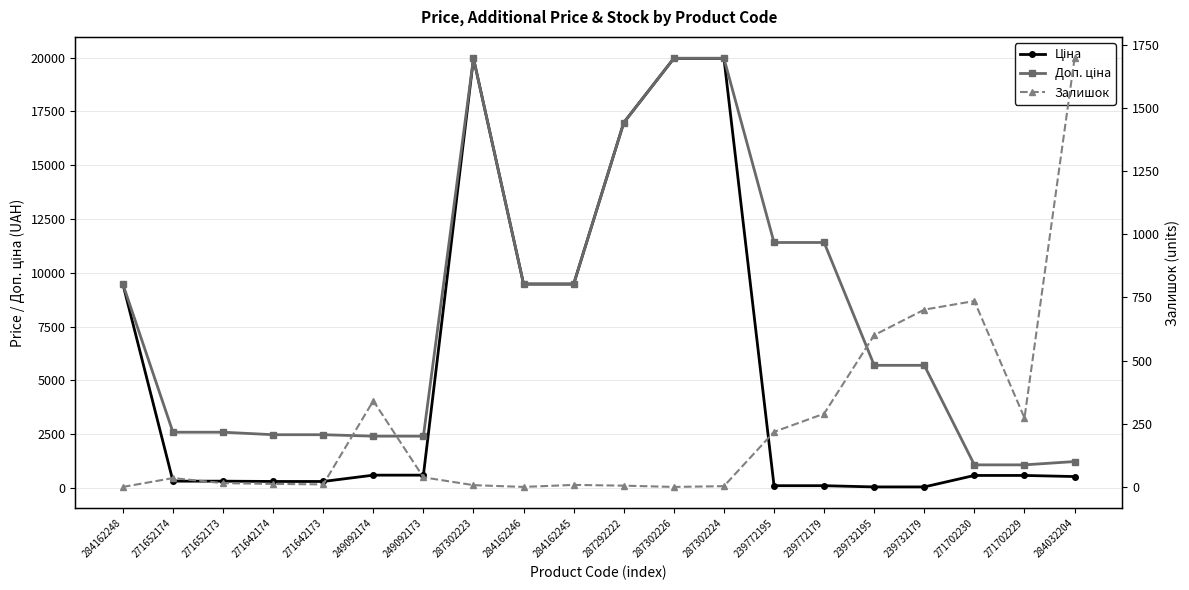

True or false: Доп. ціна has a value of 2414.8 at 249092174.

True